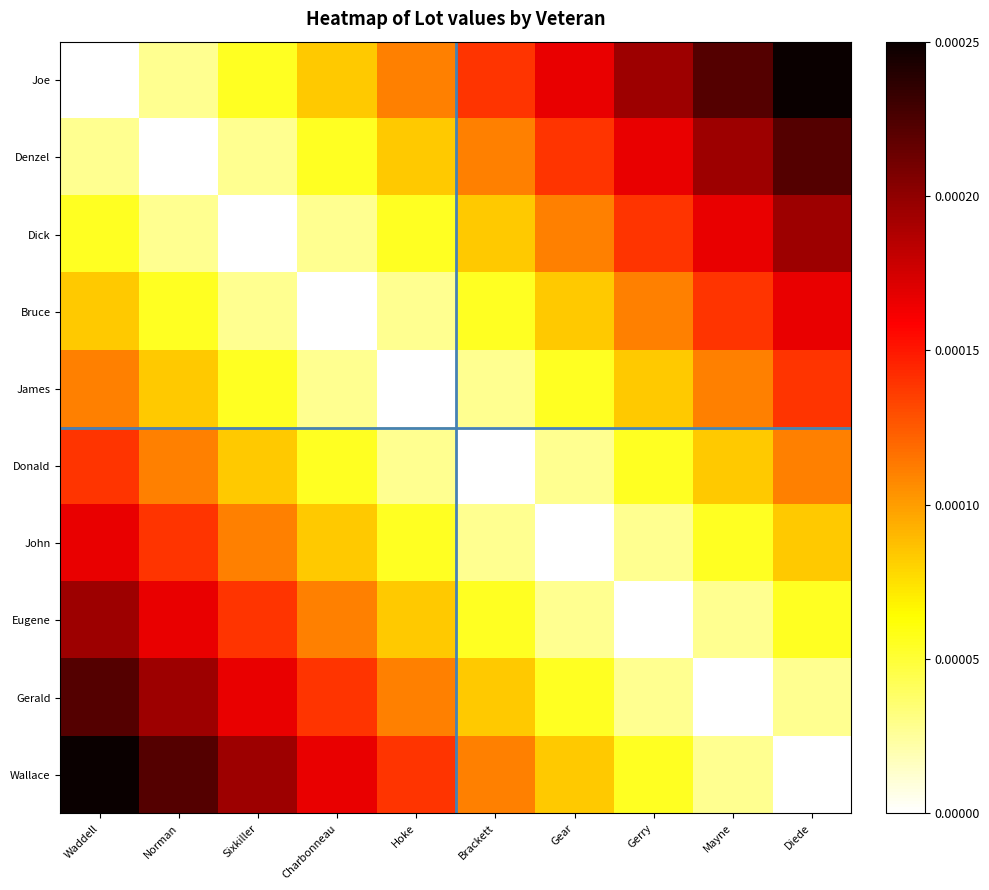

Rank the series at Hoke from lowest to highest value.

James, Bruce, Donald, Dick, John, Denzel, Eugene, Joe, Gerald, Wallace